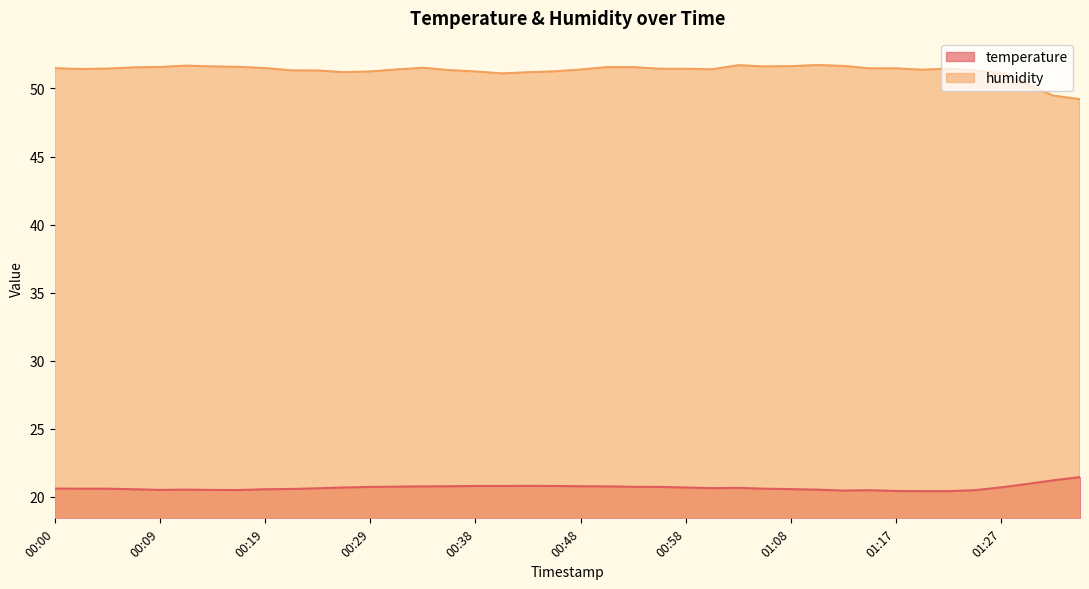

What is the difference between the temperature values at 00:55 and 00:12?

0.2